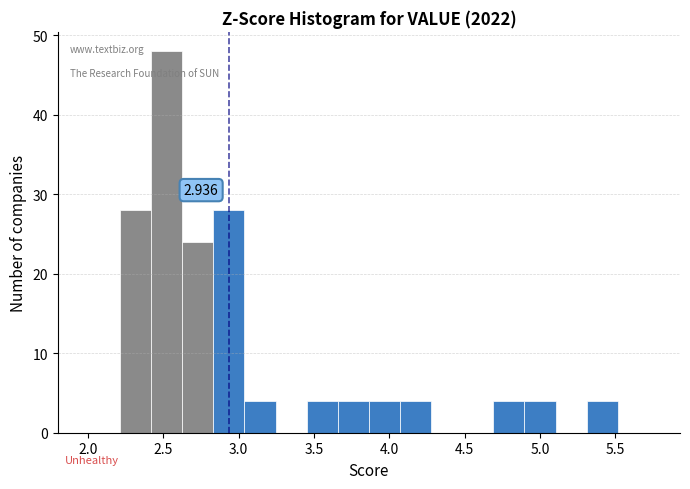

Over which range of the x-axis is the bar tallest?

2.40 to 2.65